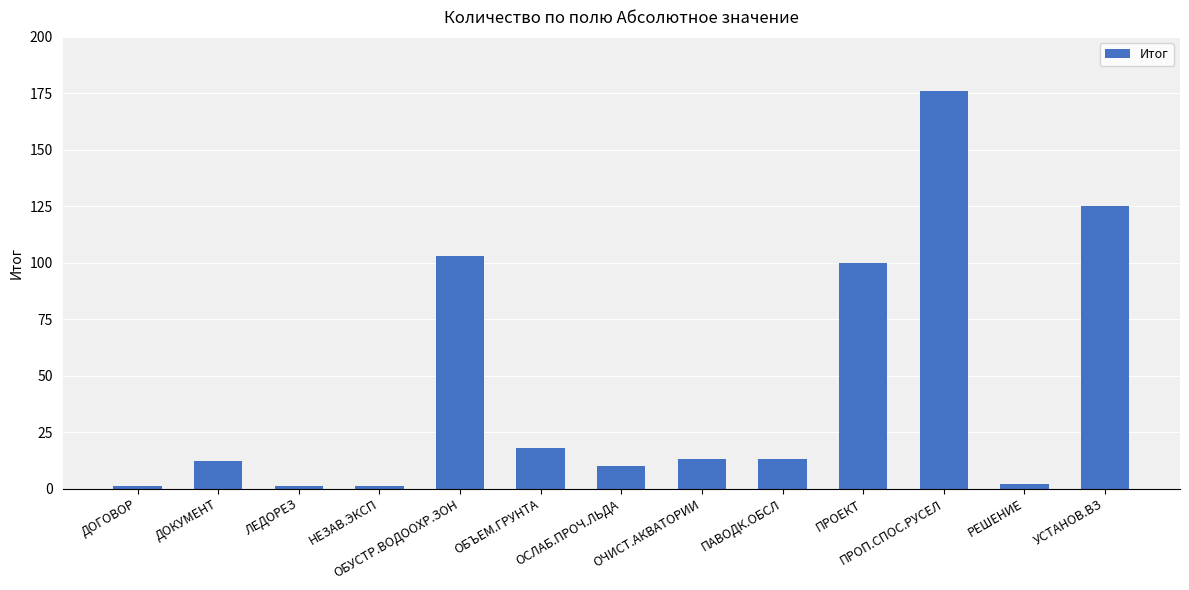

Count the number of data series in this chart.

1